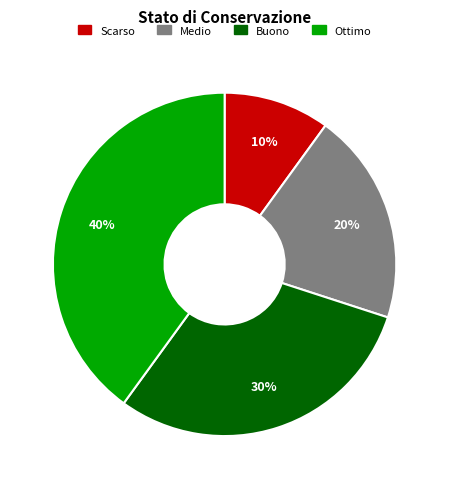

Is the sum of Scarso and Buono greater than half?

No